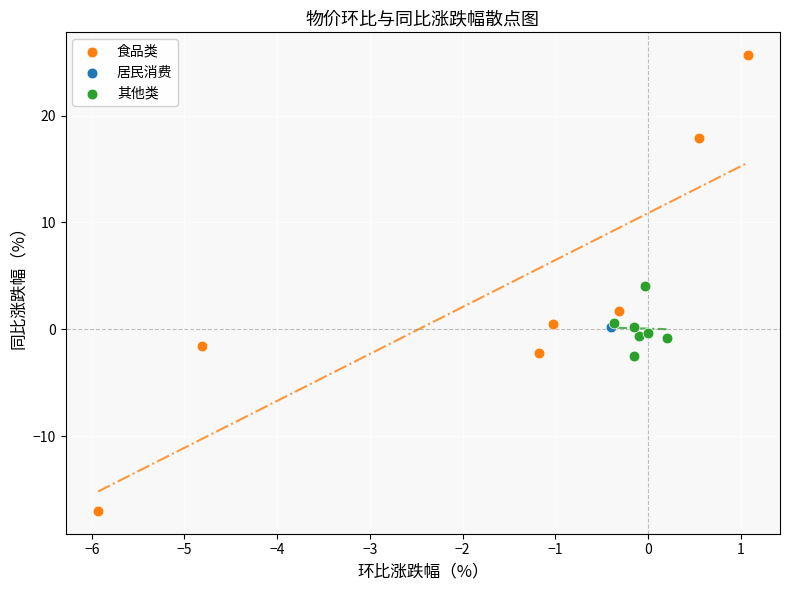

Which series reaches the minimum Y coordinate?

食品类